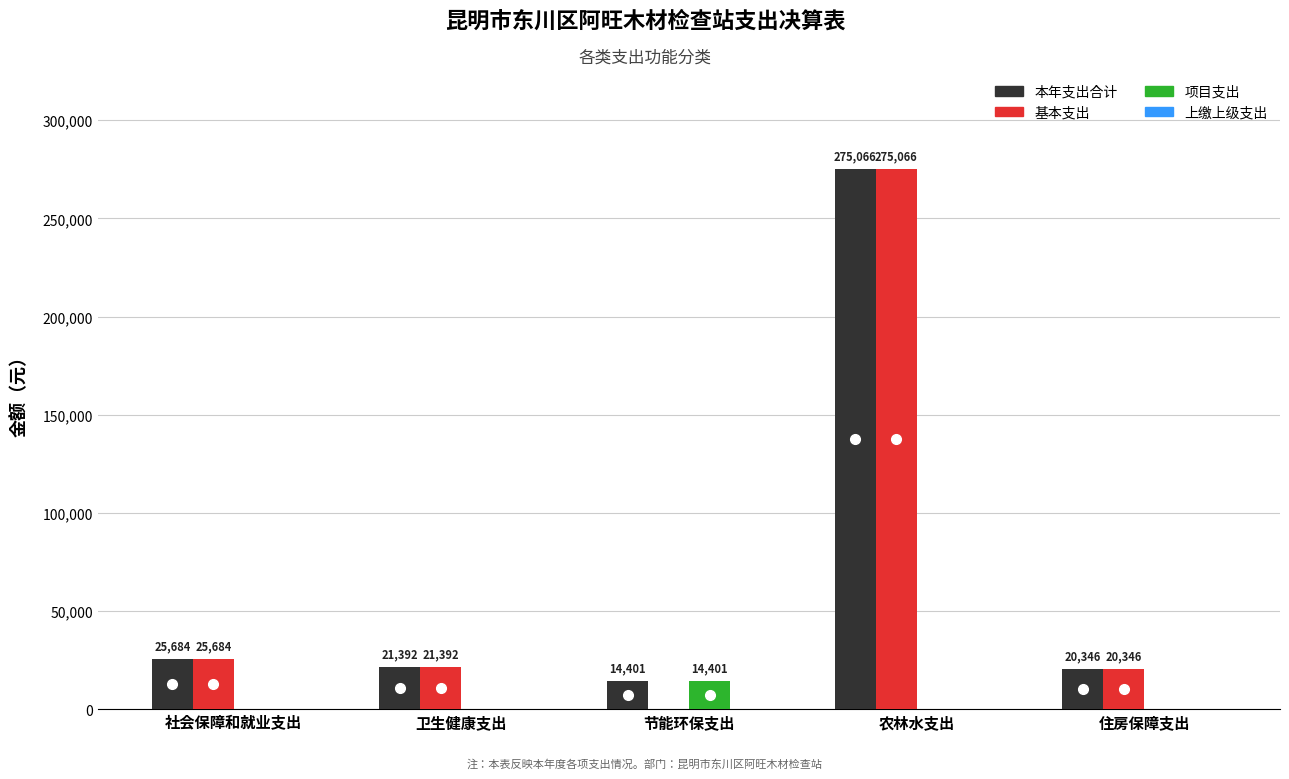

How many groups of bars are there?

5